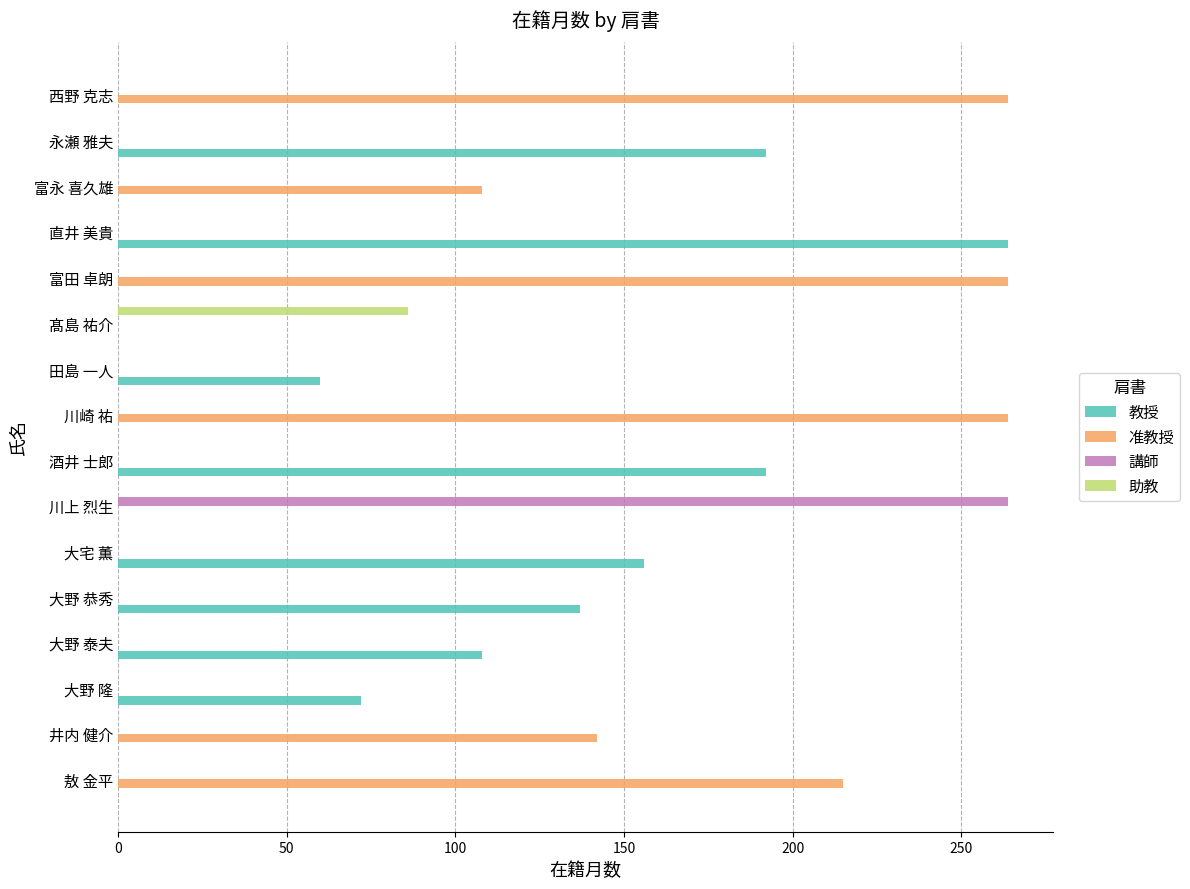

What is the average value of the 教授 series?

74